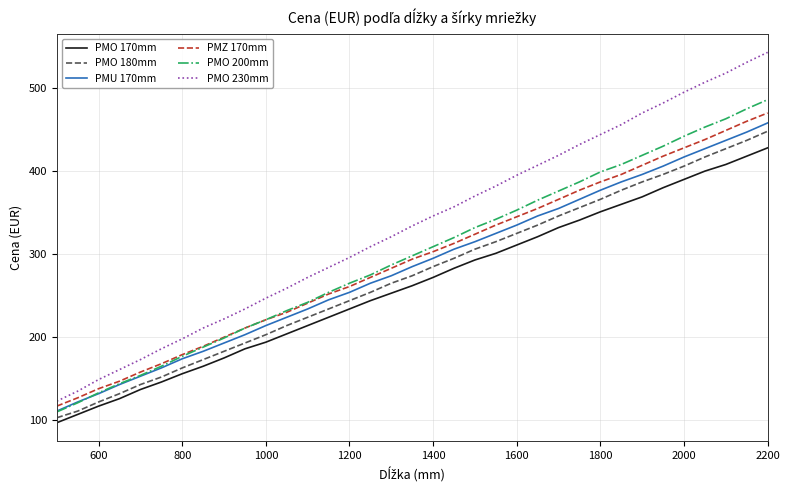

True or false: PMO 200mm and PMO 170mm intersect in this chart.

False